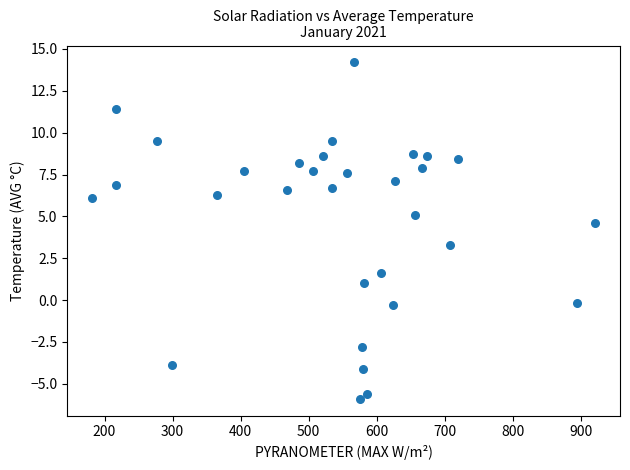

What is the range of Y values (max minus min)?

20.1